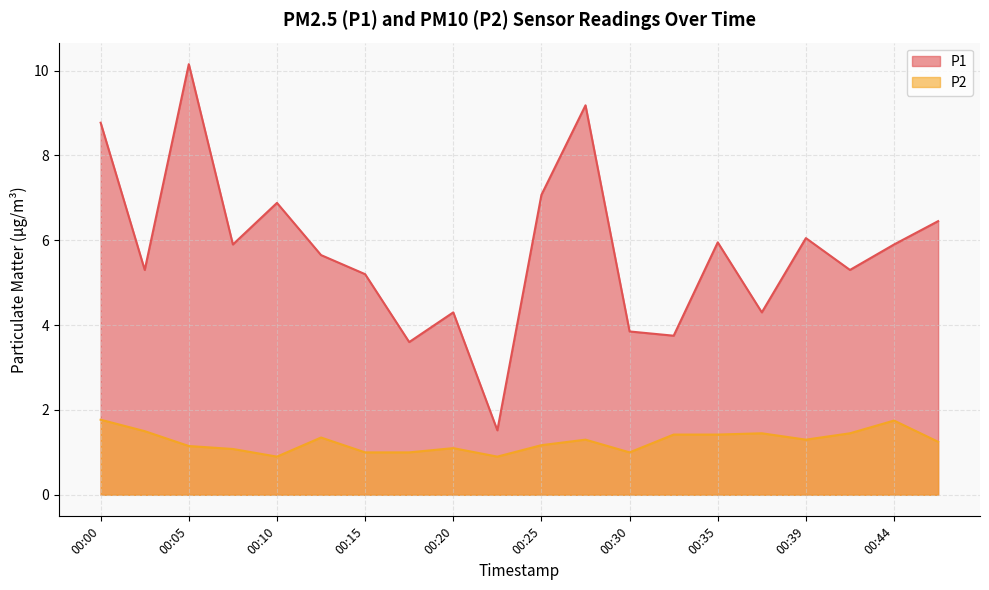

What is the maximum value for P1?

10.2